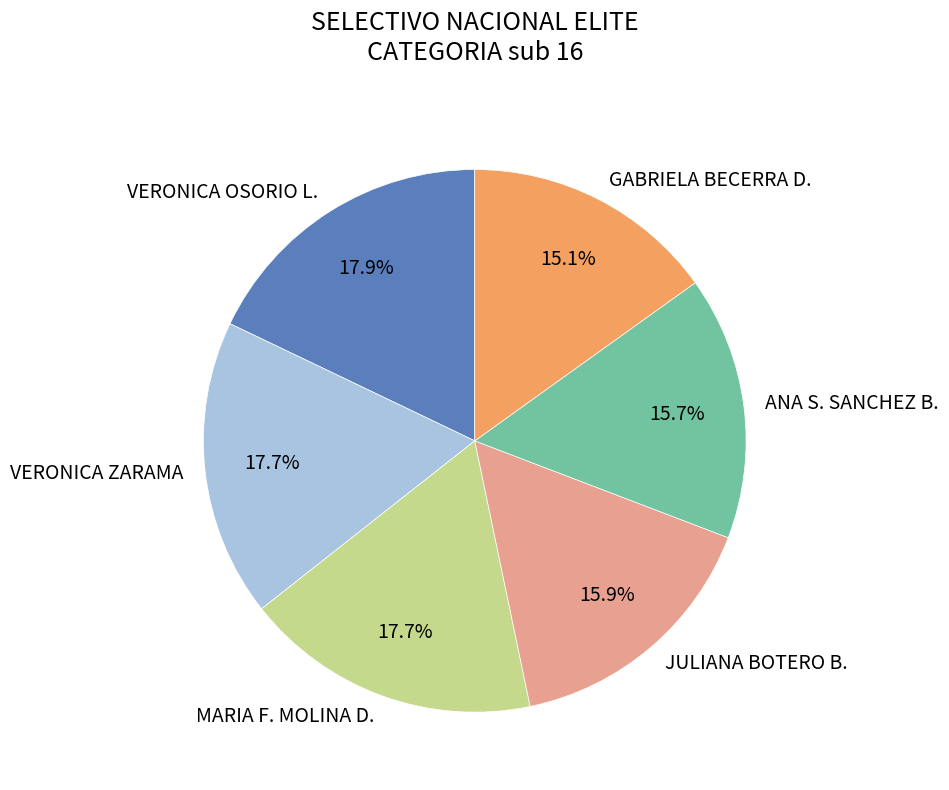

How many slices are in this pie chart?

6